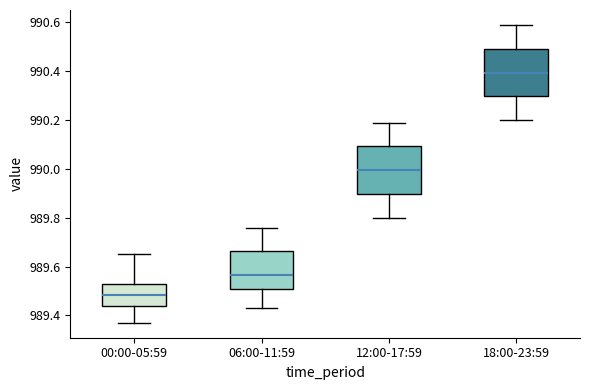

Where is the upper edge of the box for 06:00-11:59 on the y-axis? The values are not printed on the chart, so give them approximately, as read against the axis.

989.66